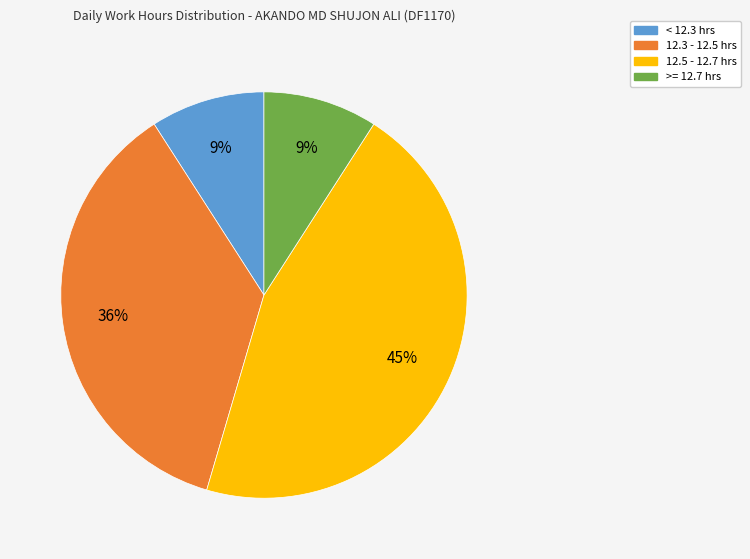

Which category has the biggest portion of the pie?

12.5 - 12.7 hrs